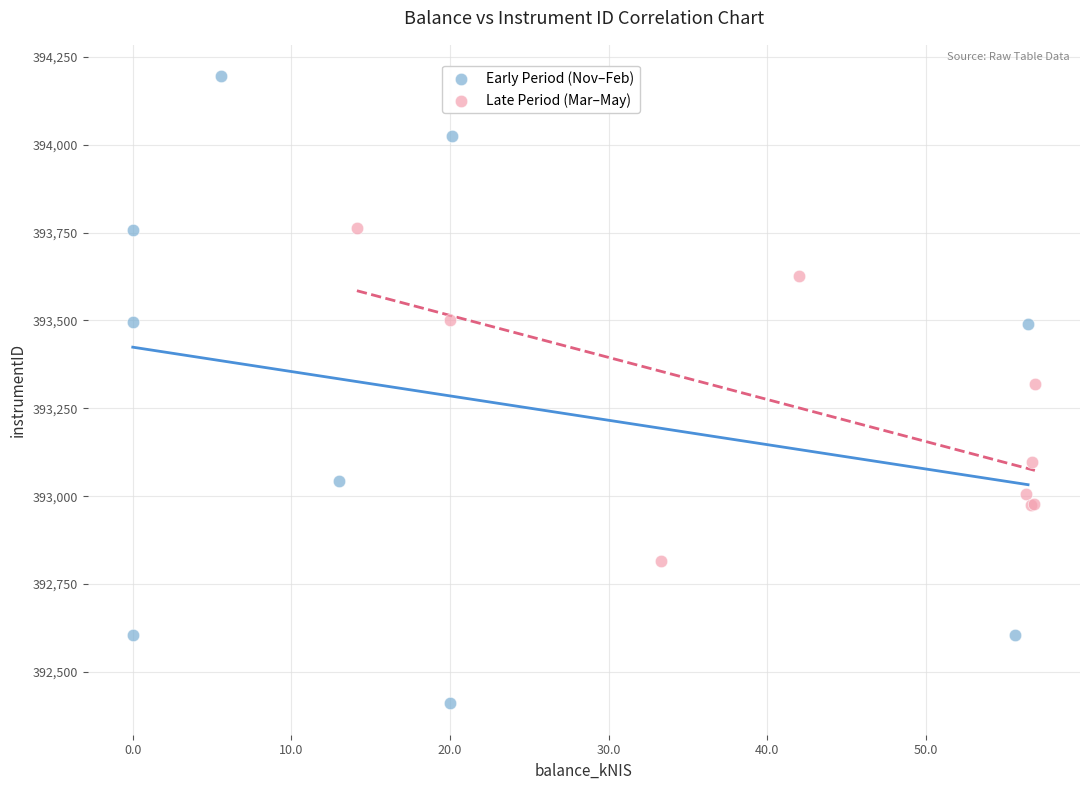

Which series has the widest spread of Y values?

Early Period (Nov–Feb)